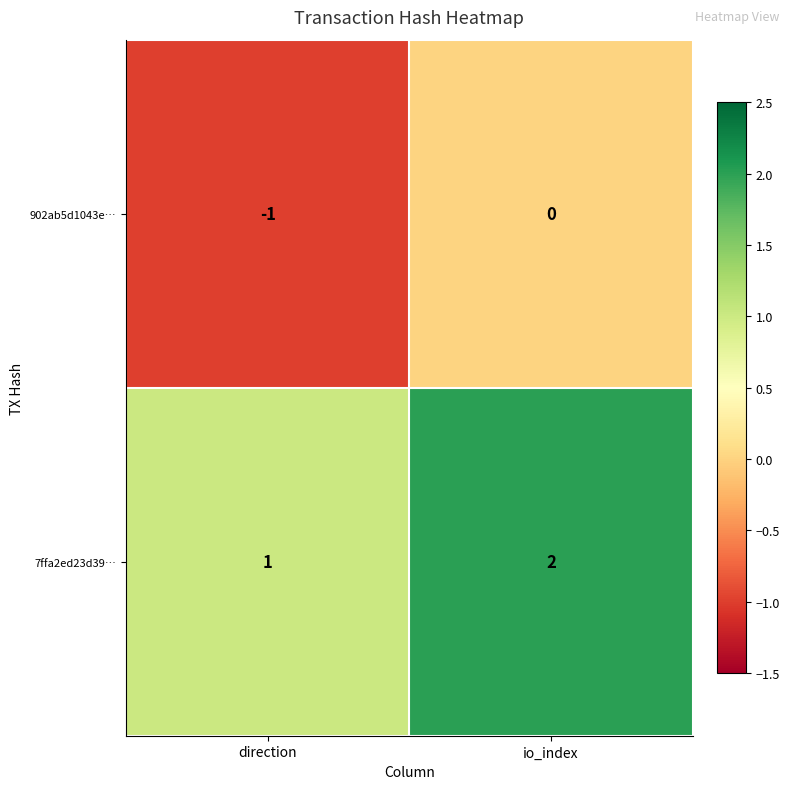

Rank the series by their maximum value, from highest to lowest.

7ffa2ed23d39…, 902ab5d1043e…